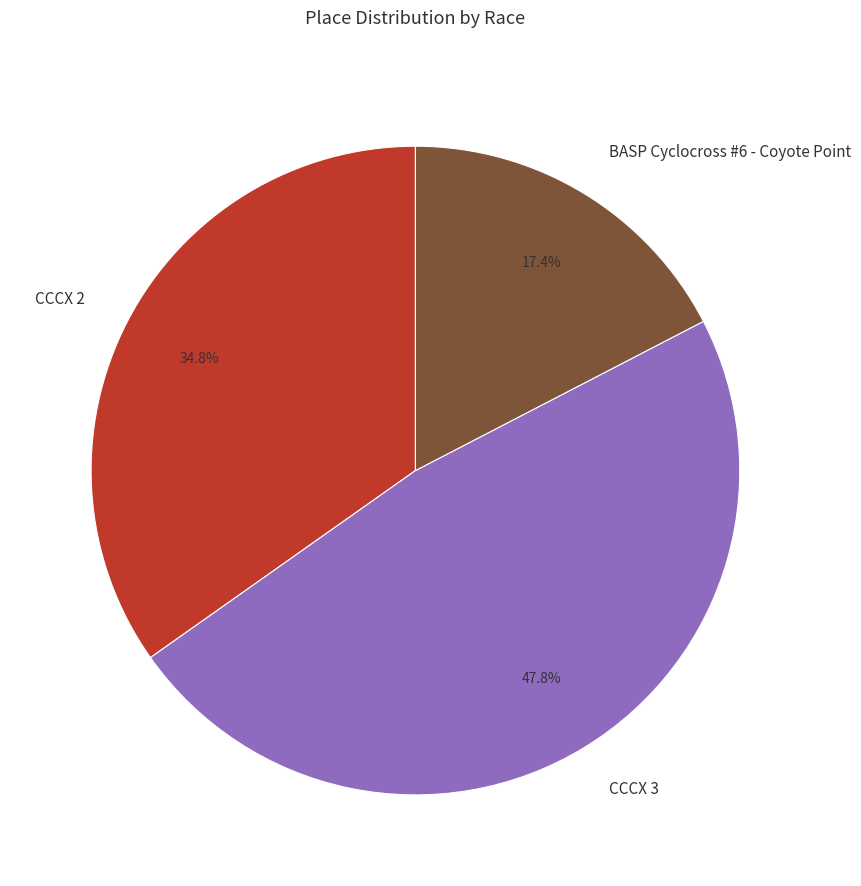

How many slices are in this pie chart?

3